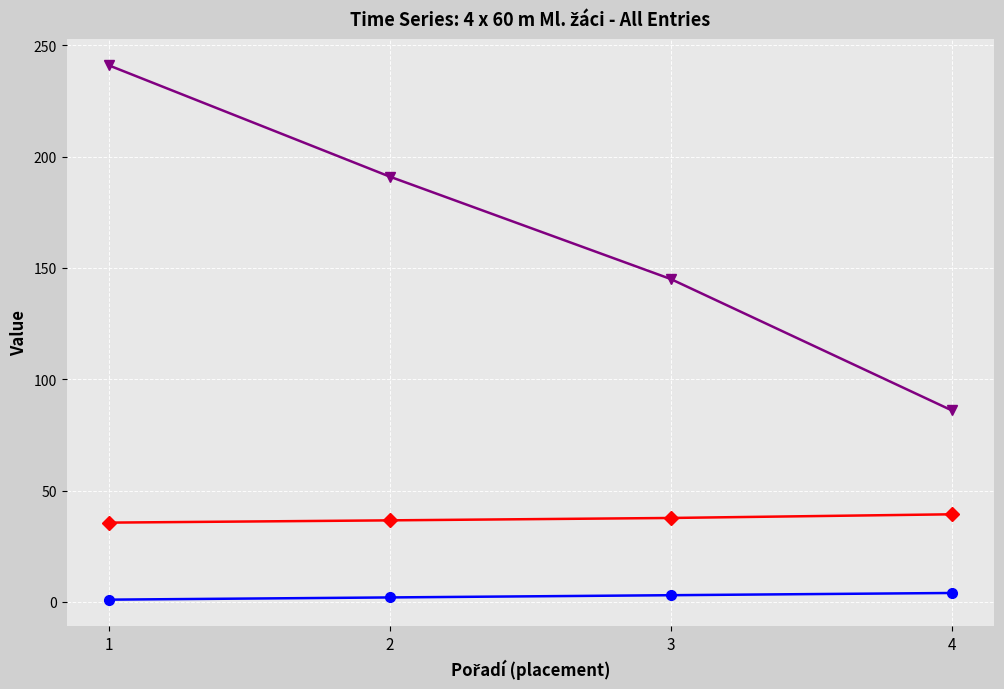

What is the maximum value shown in the chart?

241.0